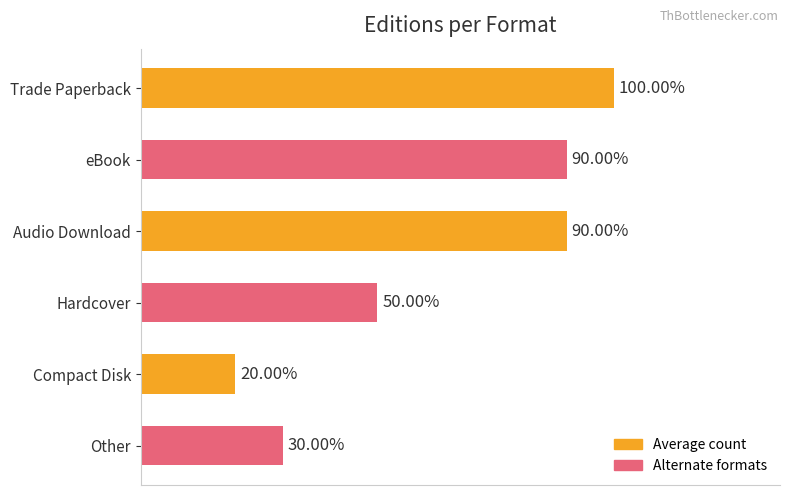

Does the chart contain any negative values?

No